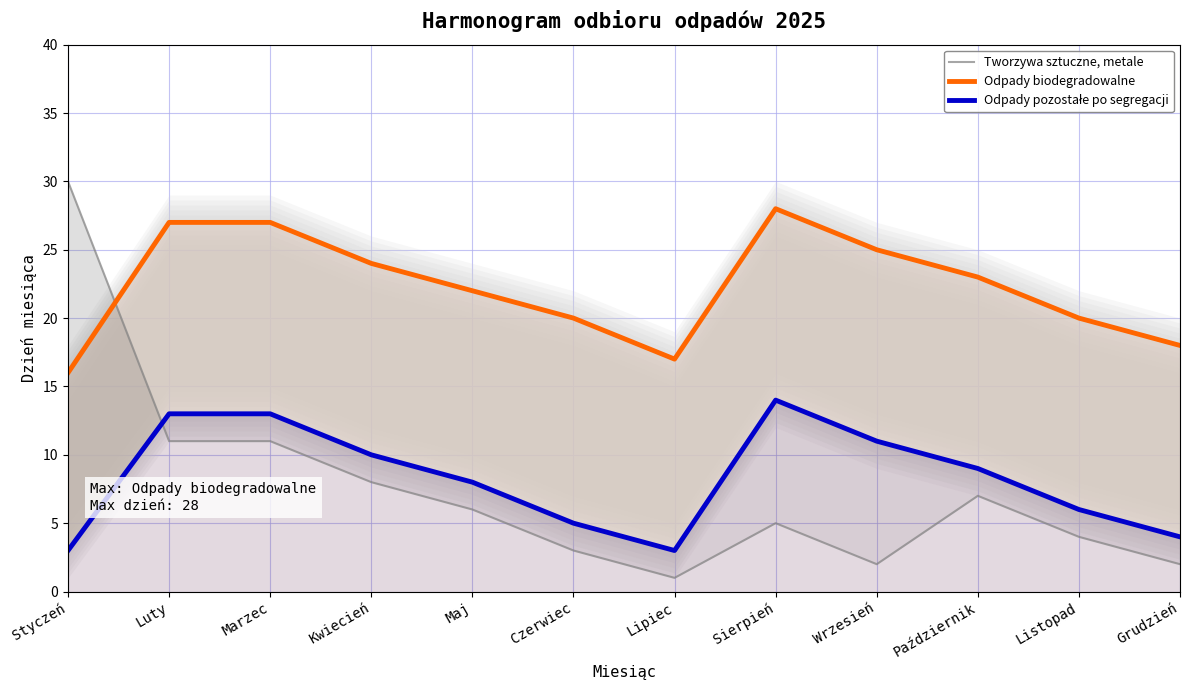

How many lines are shown in the chart?

3